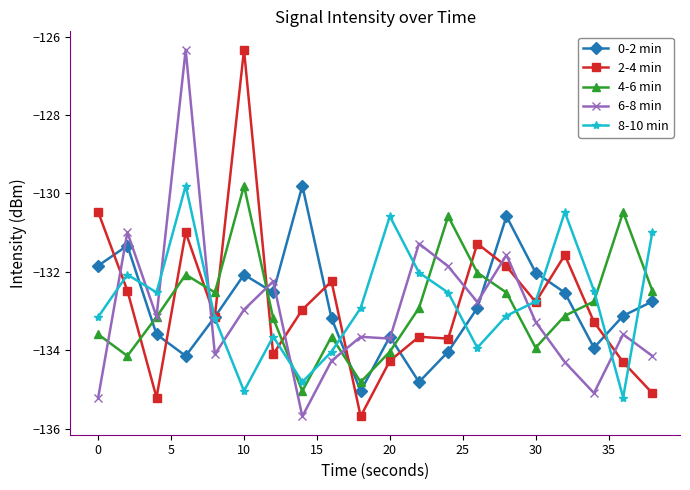

What is the value of the 6-8 min point at the 6th from the left?

-133.0